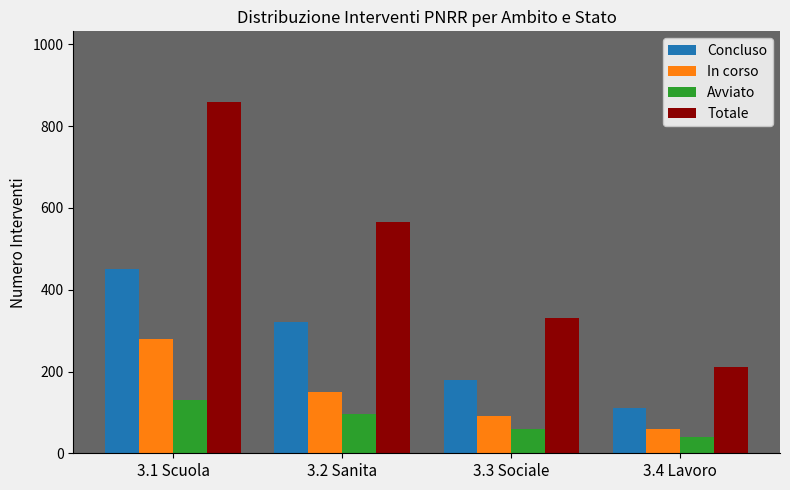

What is the label of the 1st bar from the right?

3.4 Lavoro